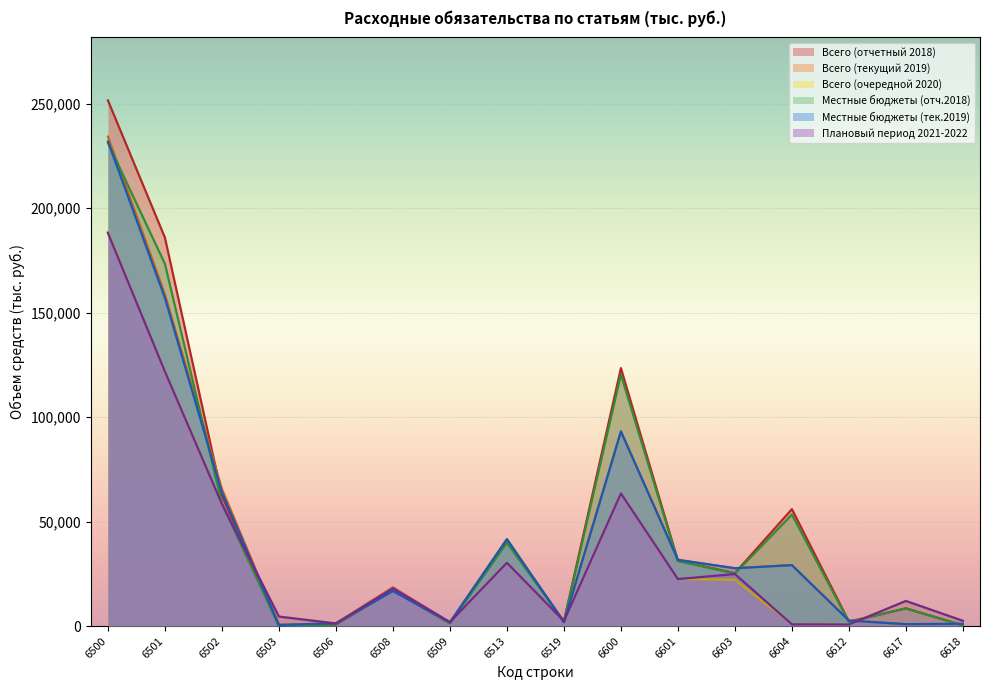

List the series in order of their peak value, lowest first.

Плановый период 2021-2022, Всего (очередной 2020), Местные бюджеты (отч.2018), Местные бюджеты (тек.2019), Всего (текущий 2019), Всего (отчетный 2018)